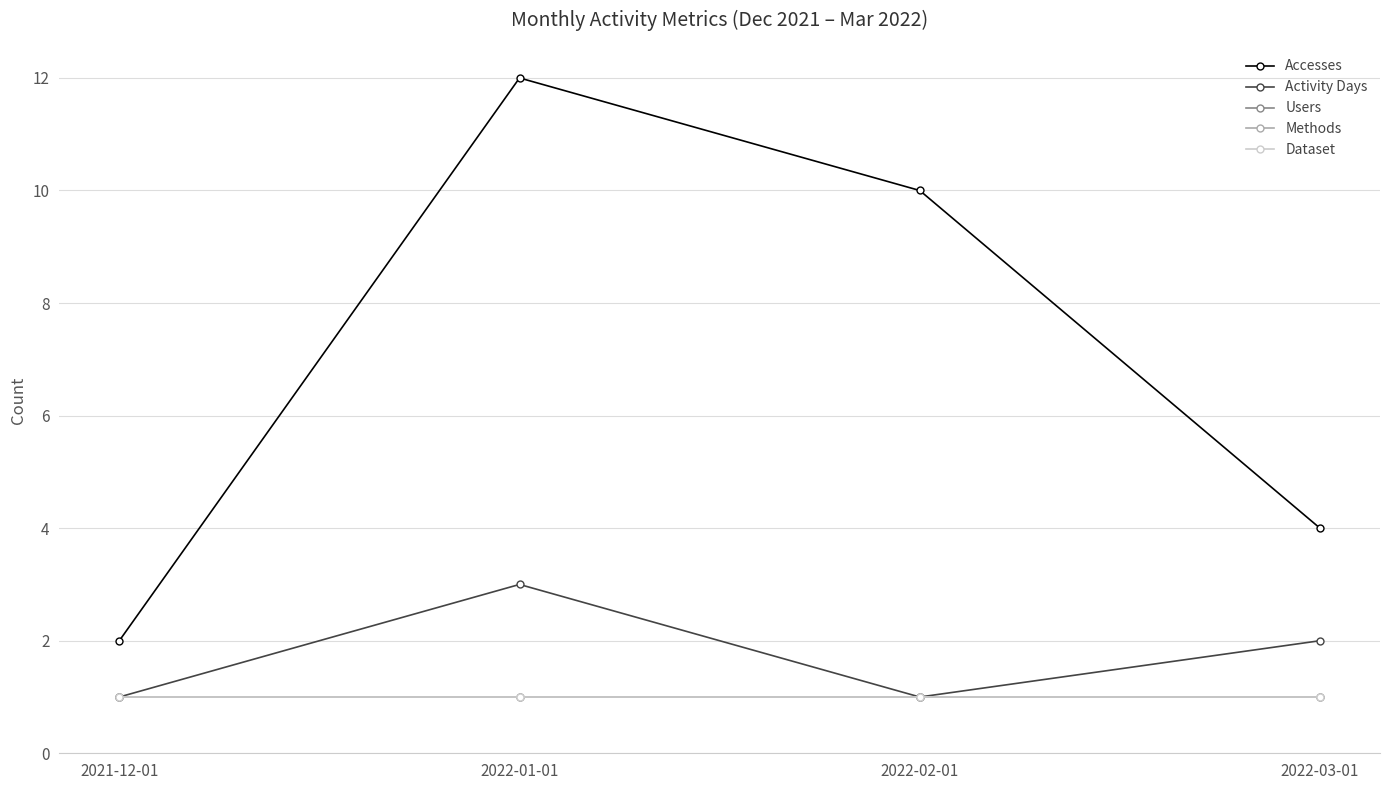

Is this an area chart (filled region under the line)?

No